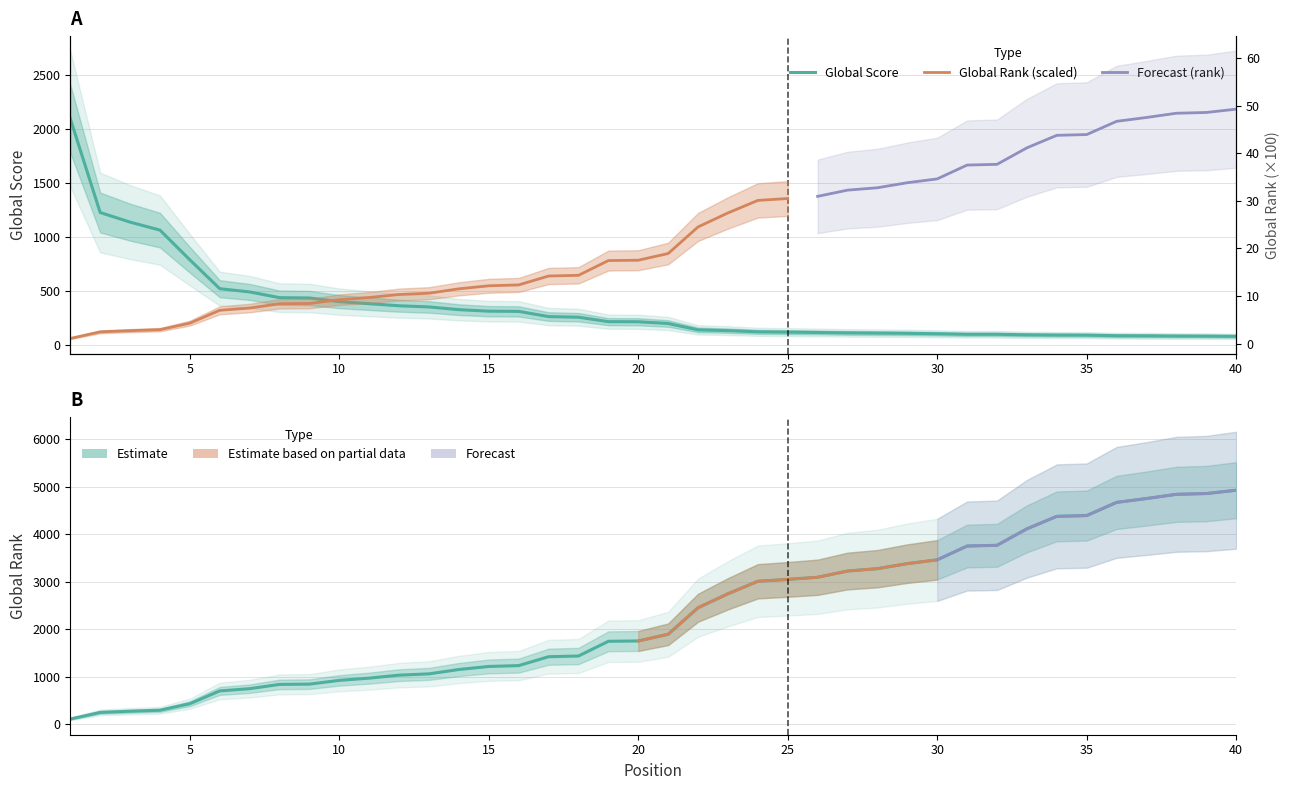

Between 7 and 39, which is larger?

7